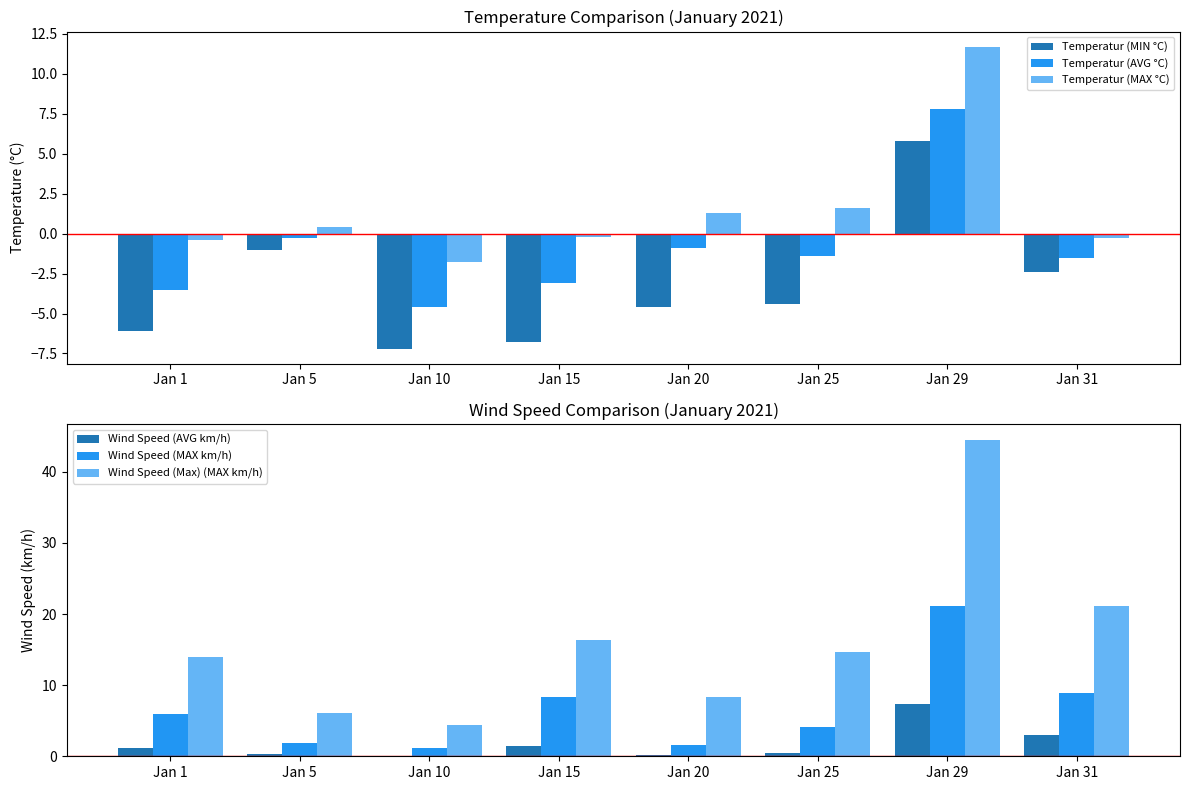

Which series has the widest spread of values?

Wind Speed (Max) (MAX km/h)